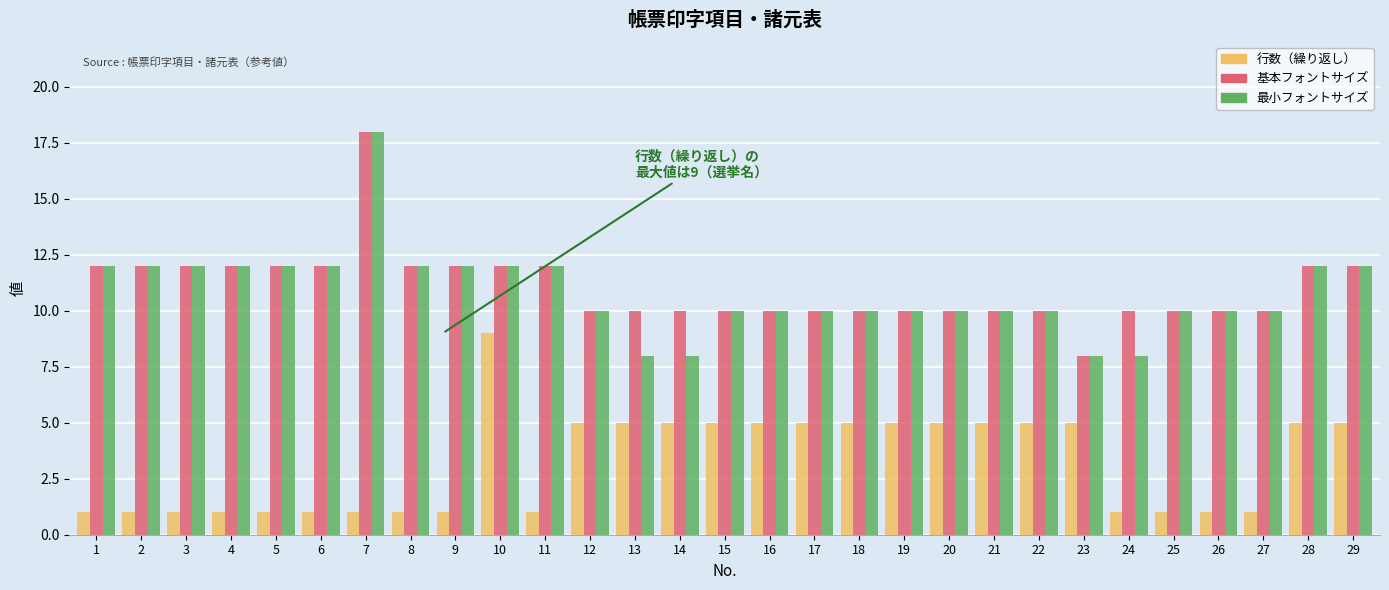

Between 5 and 17, which series saw the biggest shift?

行数（繰り返し）